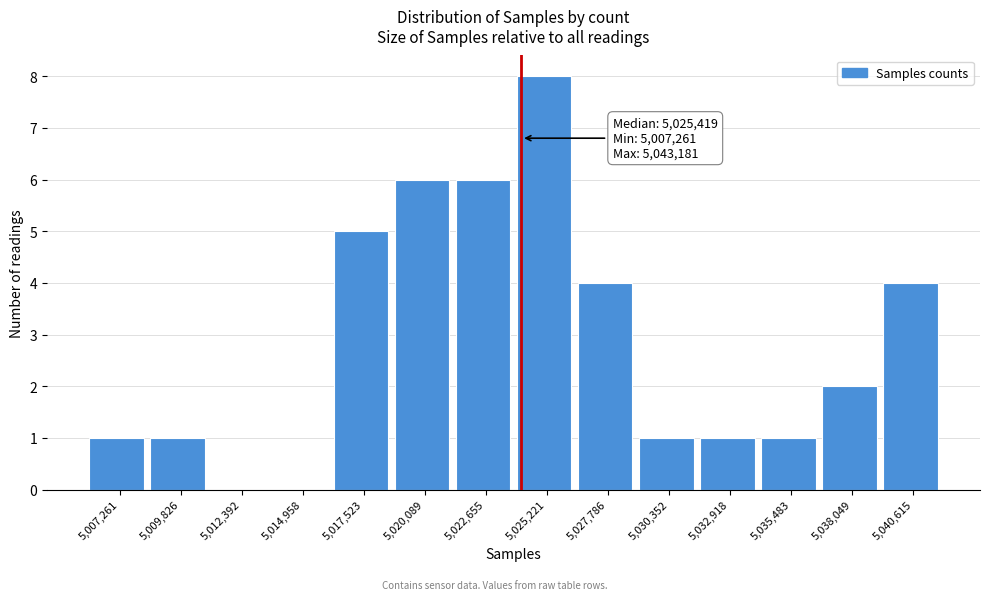

Reading left to right, transcribe all the data shown in this chart.

5,007,261=1	5,009,826=1	5,012,392=0	5,014,958=0	5,017,523=5	5,020,089=6	5,022,655=6	5,025,221=8	5,027,786=4	5,030,352=1	5,032,918=1	5,035,483=1	5,038,049=2	5,040,615=4